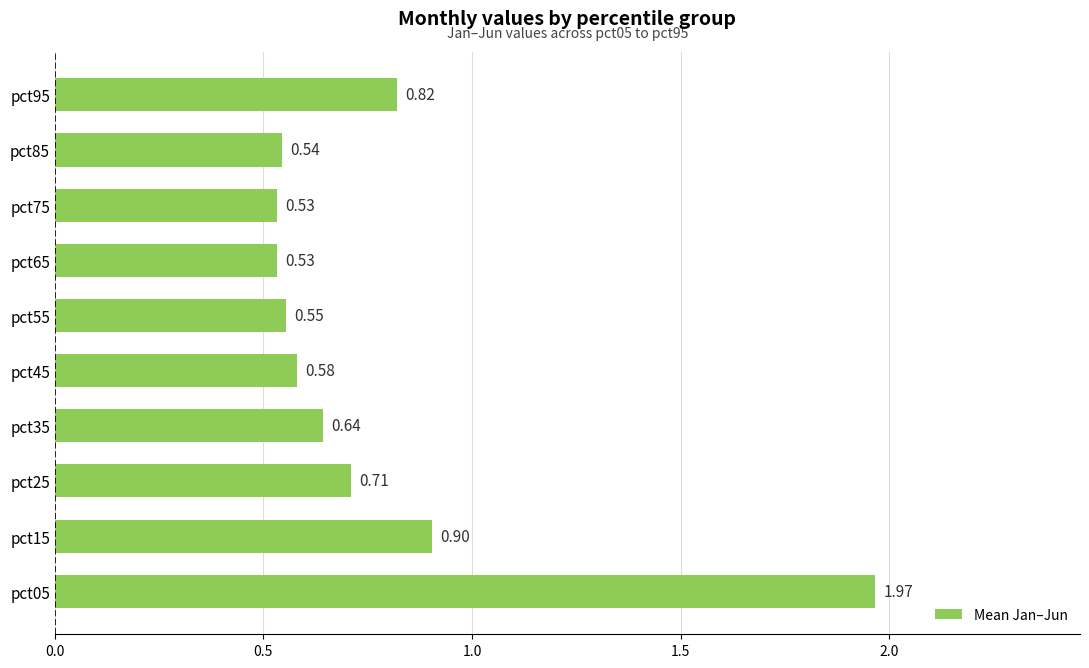

What is the sum of the values at pct35 and pct75?

1.2